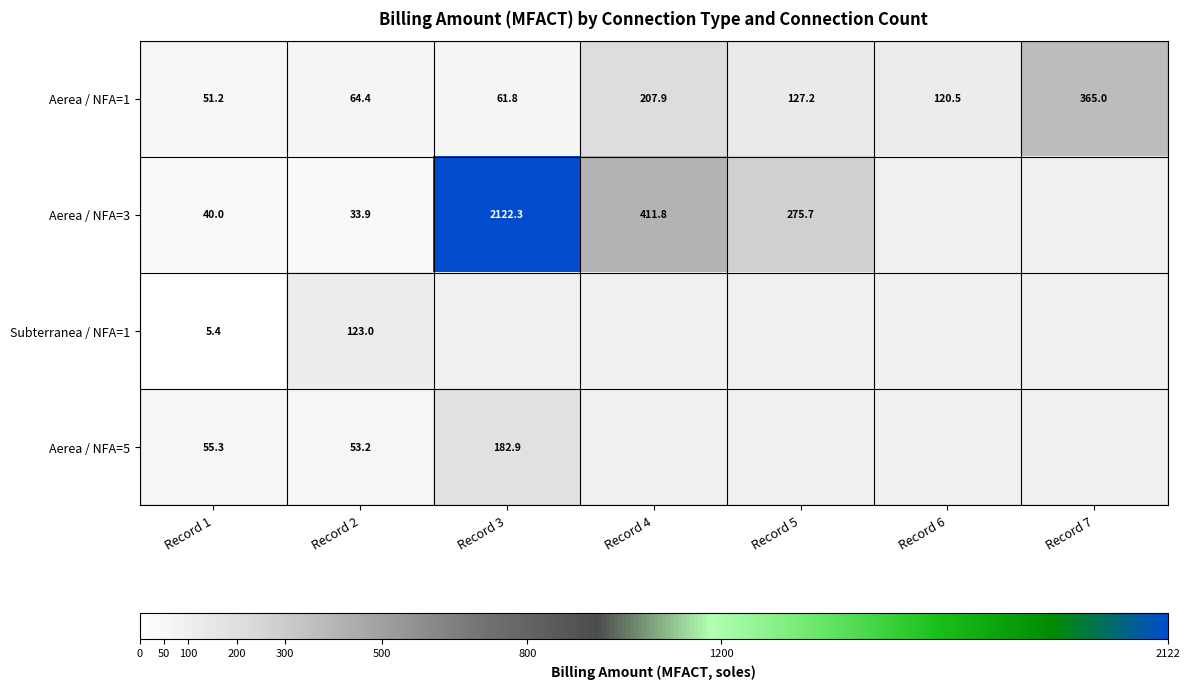

The value of Aerea / NFA=1 at Record 2 is 38.6. True or false?

False